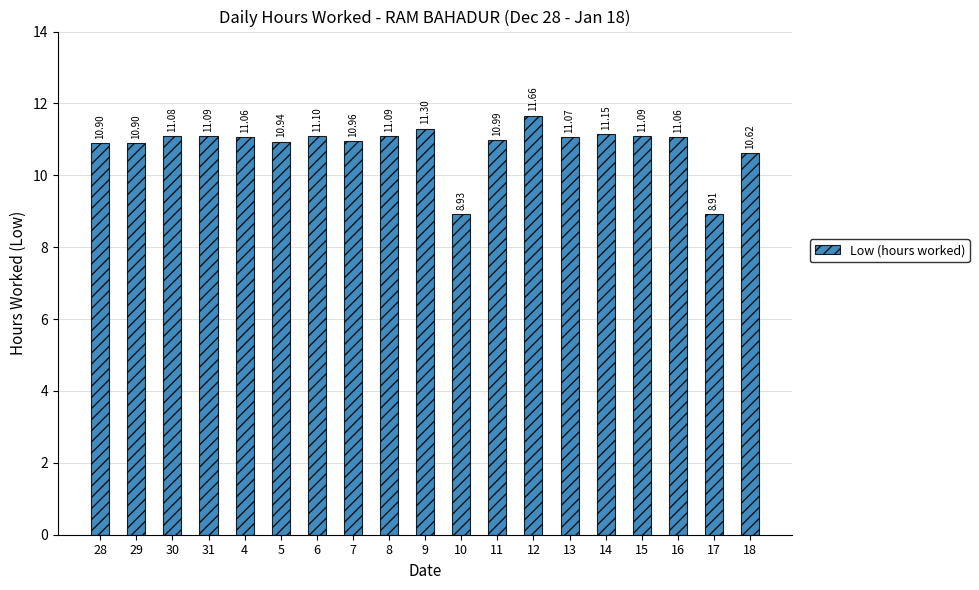

True or false: the data shows 2.7 at 15.

False